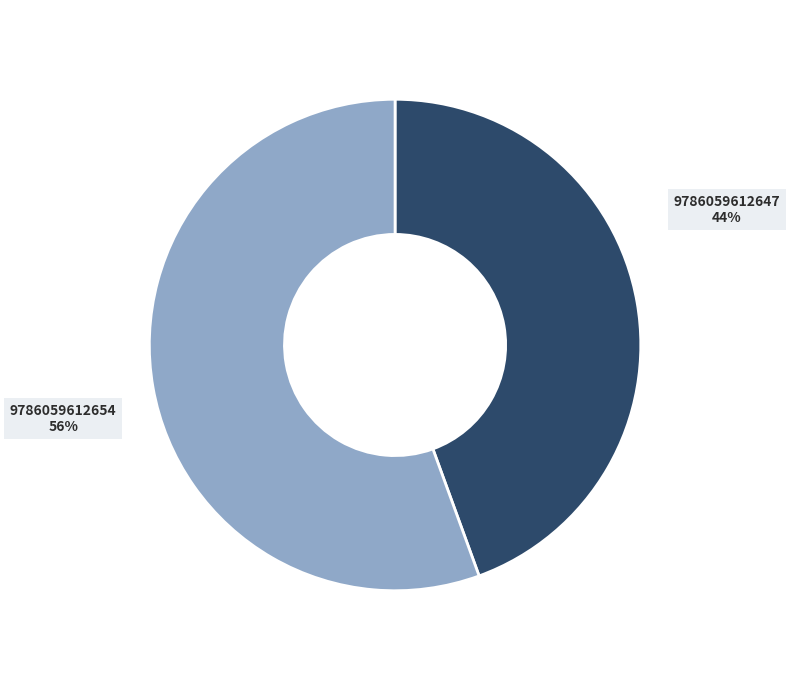

Which slice is the smallest?

9786059612647